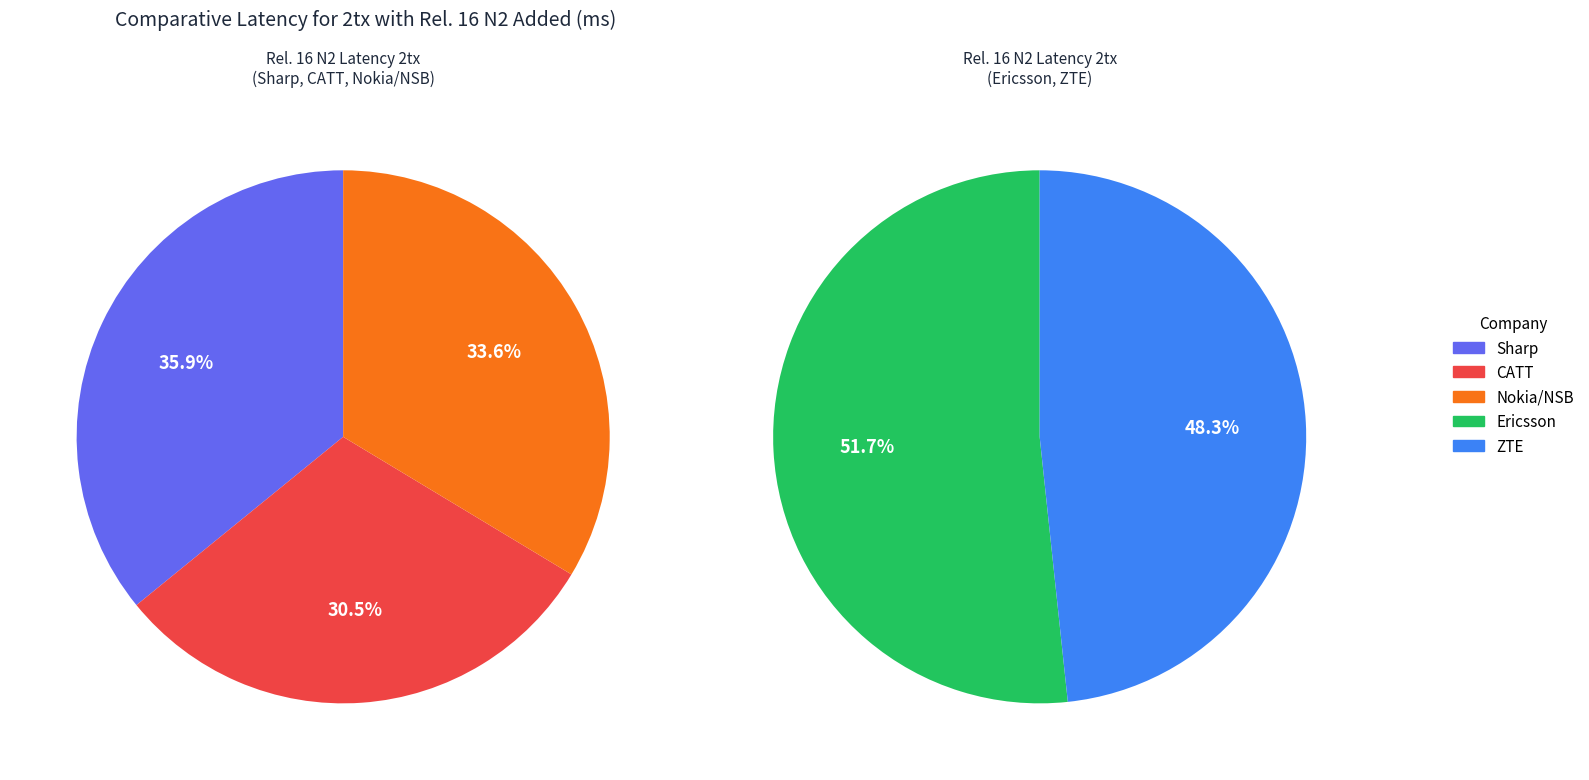

Count the number of slices in the pie.

5